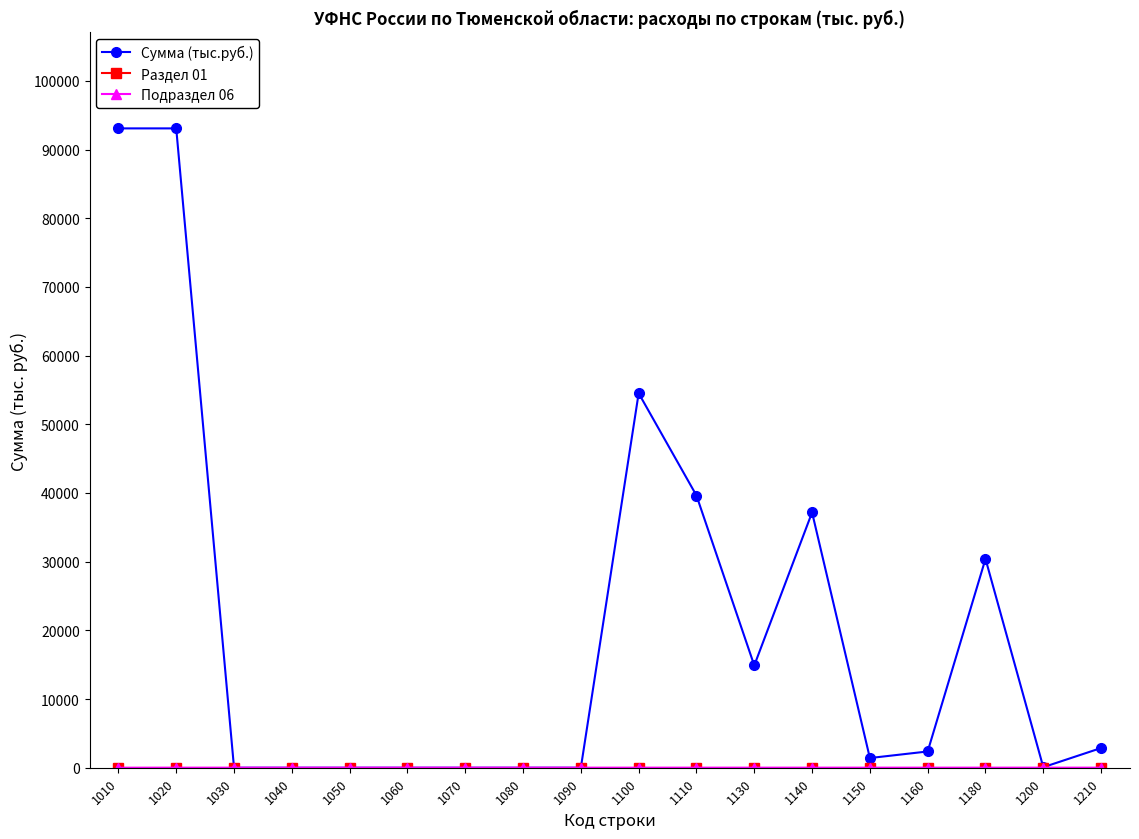

What is the value of the Сумма (тыс.руб.) point at the 13th from the left?

37170.9